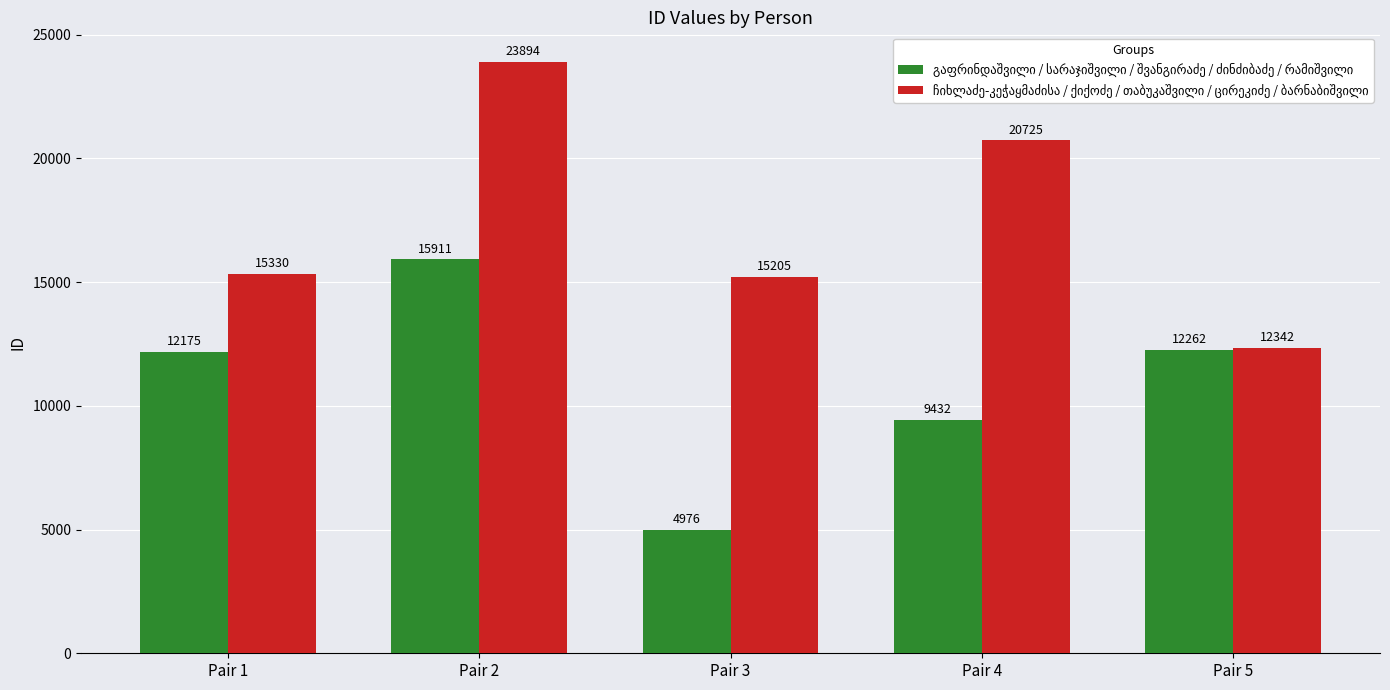

What is the spread (max minus min) of values at Pair 1?

3155